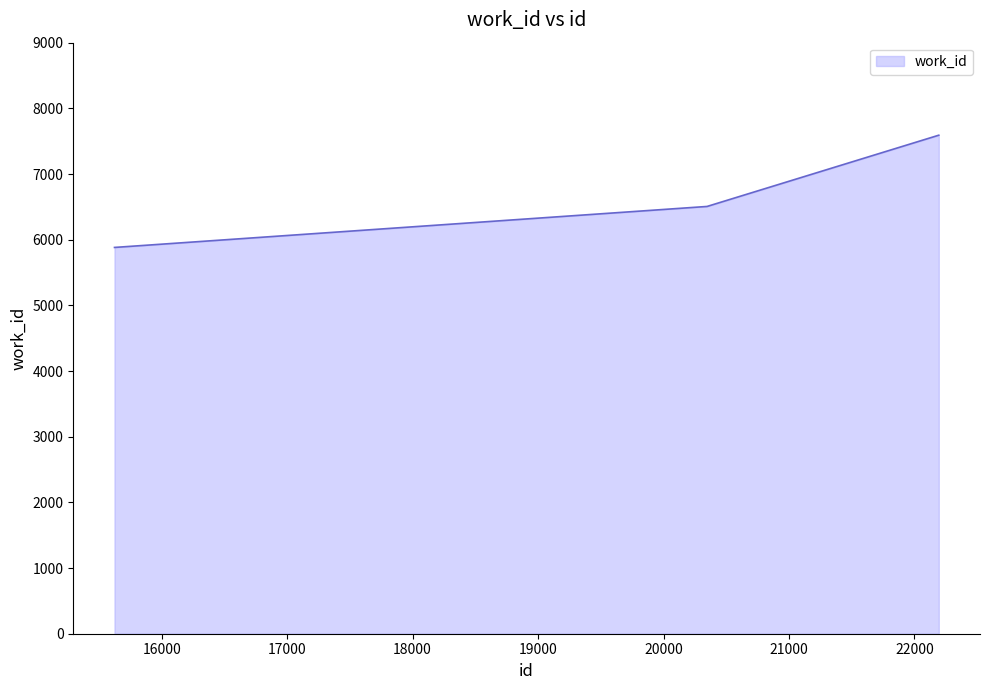

Count the number of categories in the chart.

3